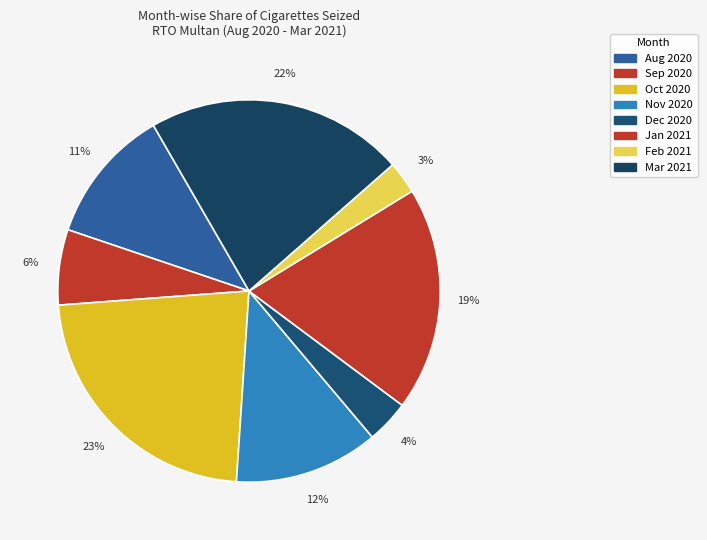

Rank the categories by value from highest to lowest.

Oct 2020, Mar 2021, Jan 2021, Nov 2020, Aug 2020, Sep 2020, Dec 2020, Feb 2021